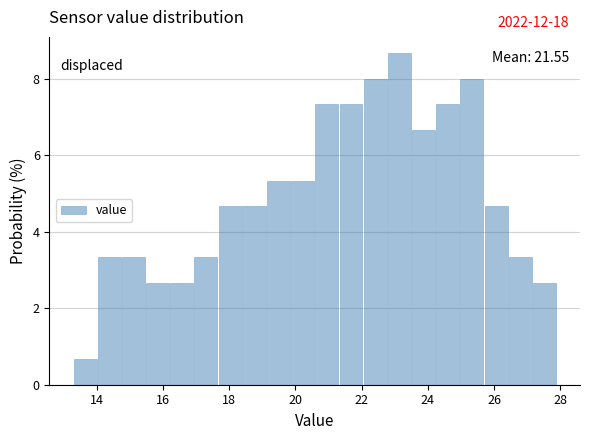

Read against the x-axis, roughly where is the centre of the tallest bar?

23.2